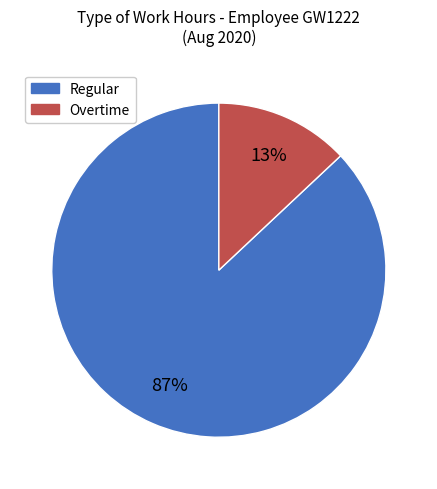

To the nearest percent, what is the difference between the largest and smallest slice percentages?

74%